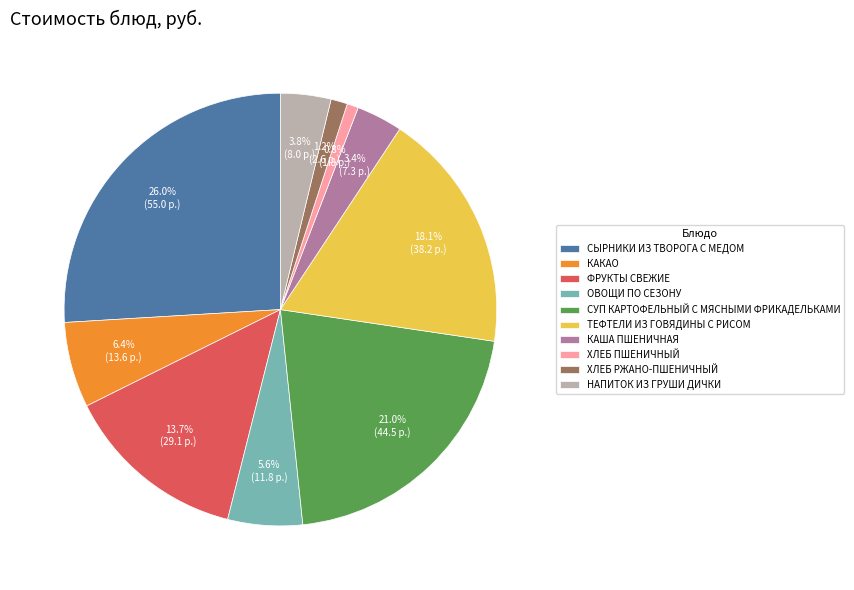

Does any single category account for the majority?

No